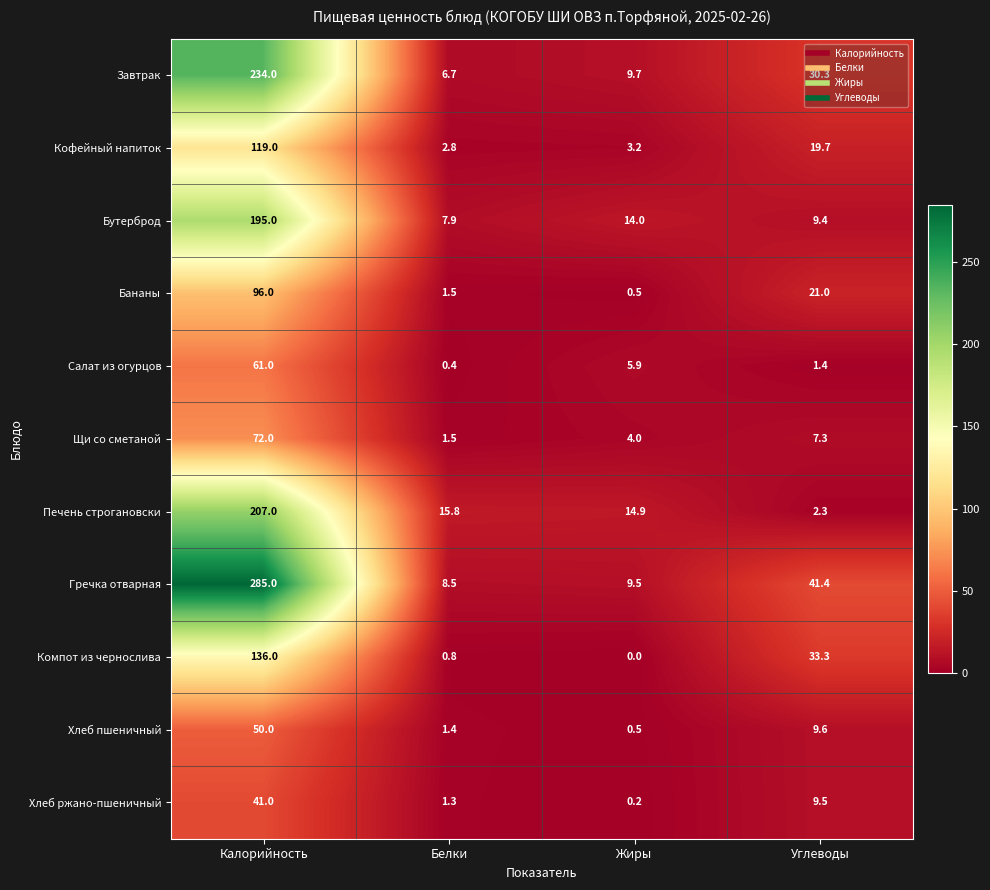

At which label is Хлеб пшеничный closest to 25?

Углеводы